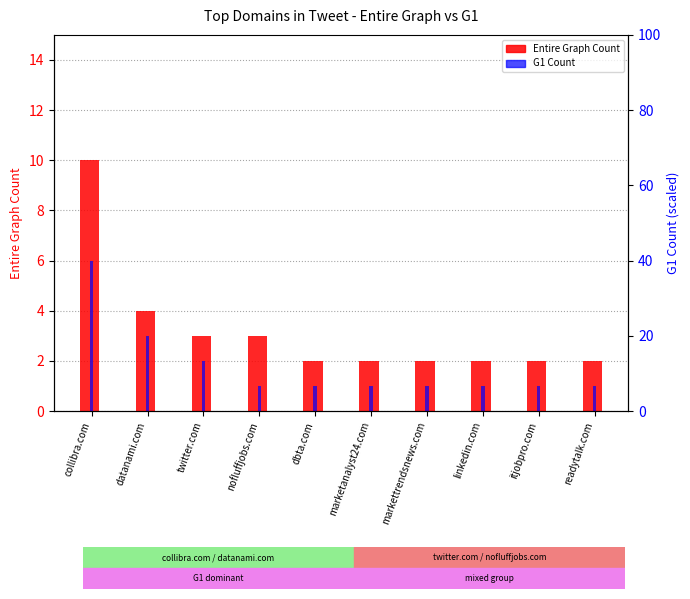

Which series has the largest range (max minus min)?

Entire Graph Count